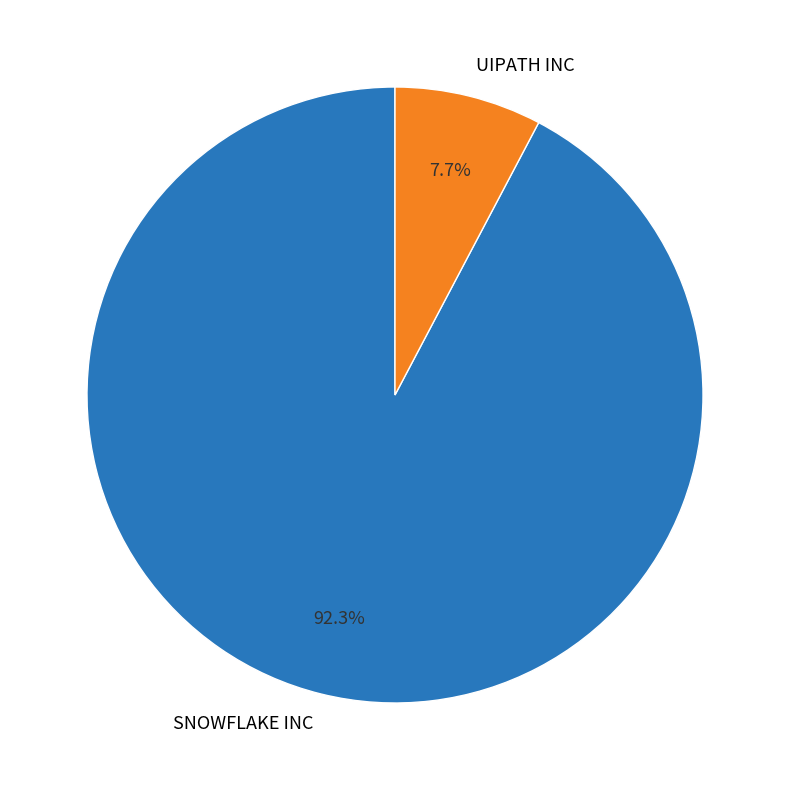

Count the number of slices in the pie.

2